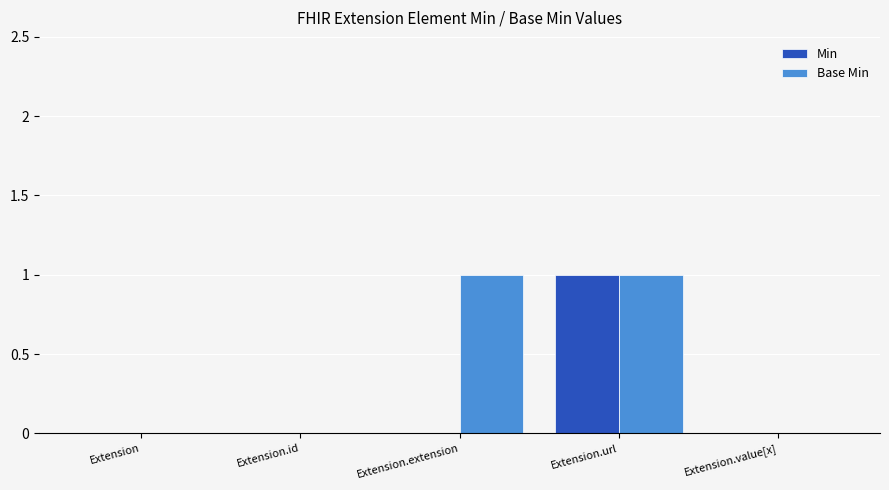

Reading left to right, what are all the values shown in this chart?

Min: 0	0	0	1	0
Base Min: 0	0	1	1	0